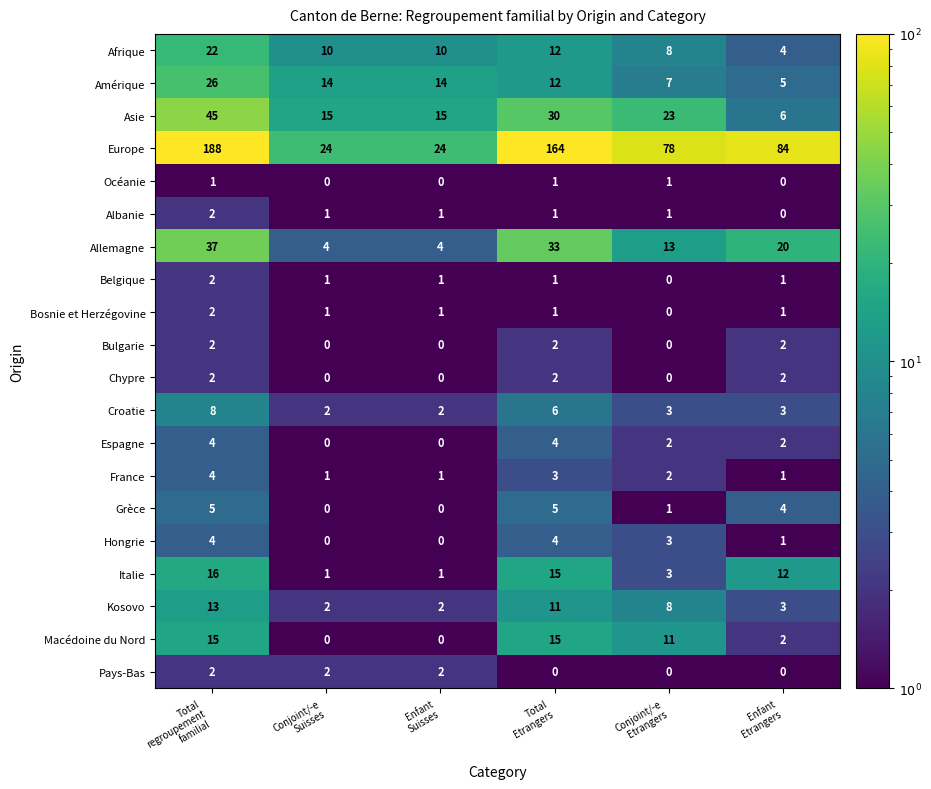

Which series has the largest total across all categories?

Europe